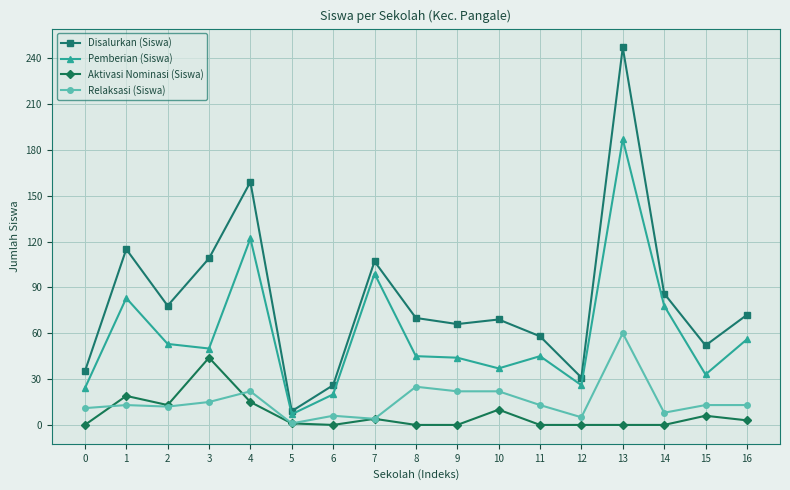

At which category does Pemberian (Siswa) reach its first local peak?

1